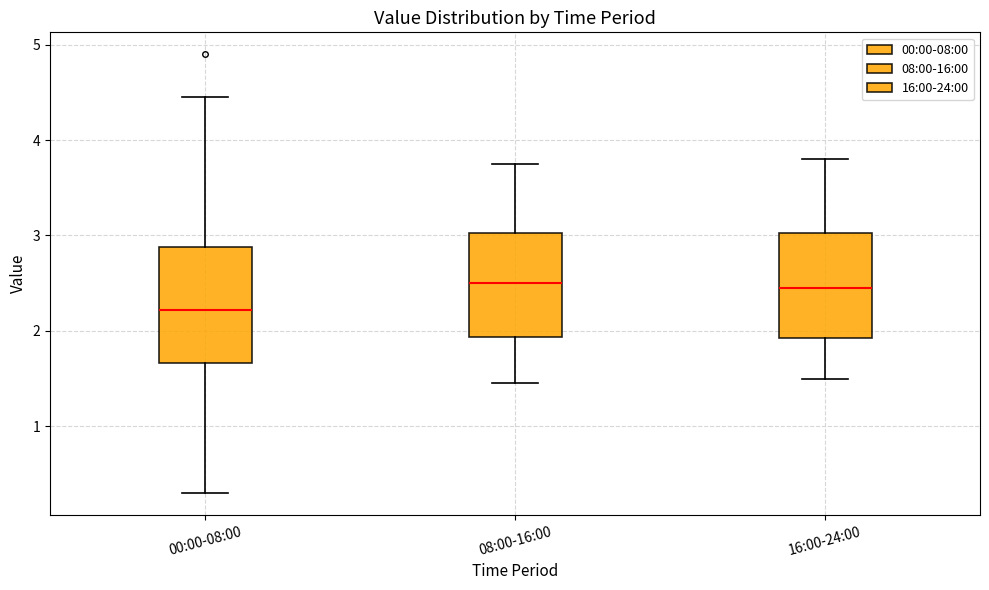

Which box's median line is the lowest?

00:00-08:00